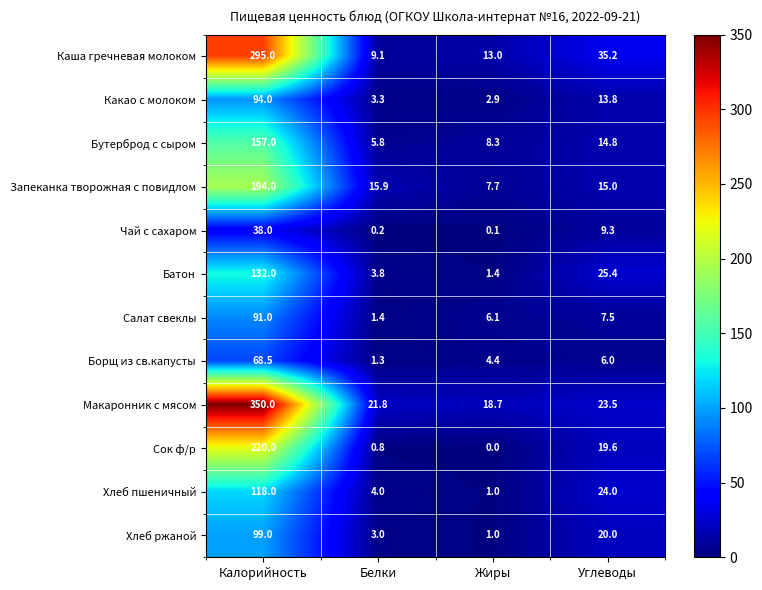

Which series changed the most between Жиры and Углеводы?

Батон